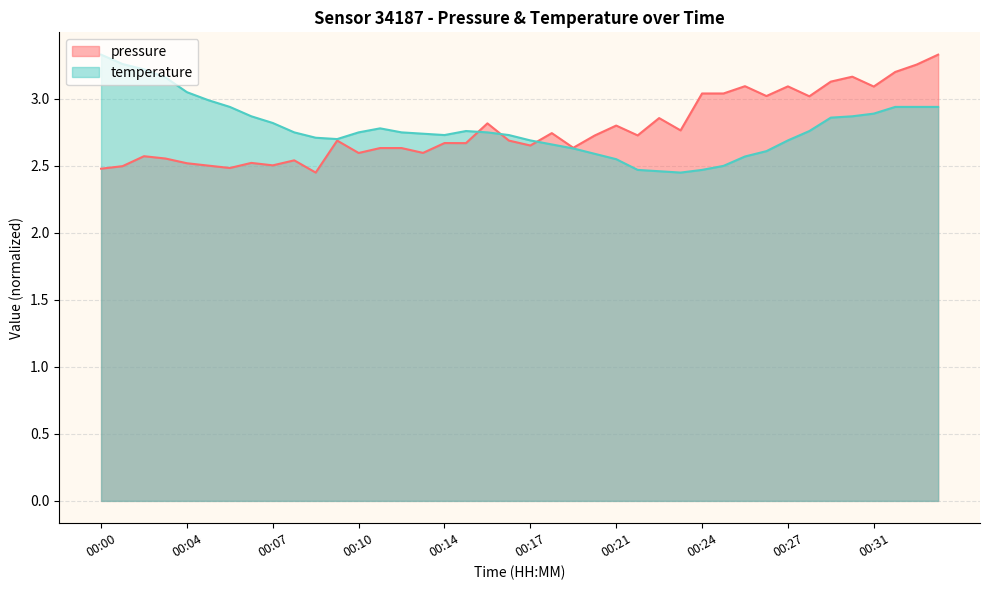

What is the total value across all series at 00:26?

5.7